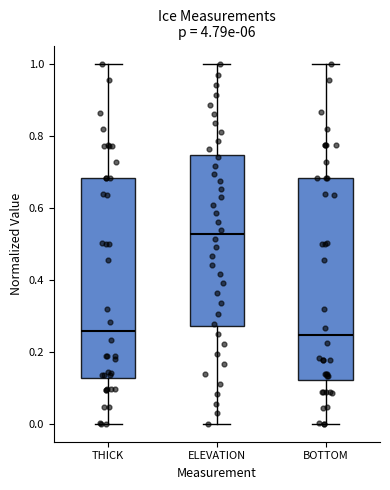

Where is the upper edge of the box for BOTTOM on the y-axis? The values are not printed on the chart, so give them approximately, as read against the axis.

0.68